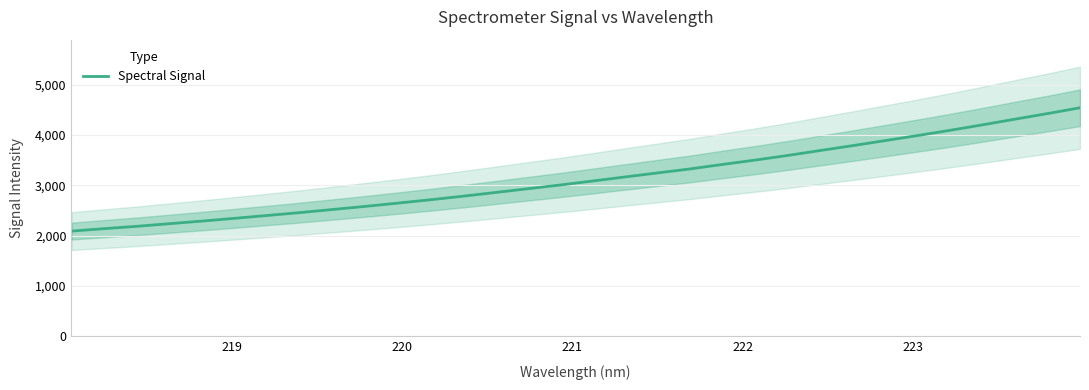

What is the highest value of the Spectral Signal series?

4542.2